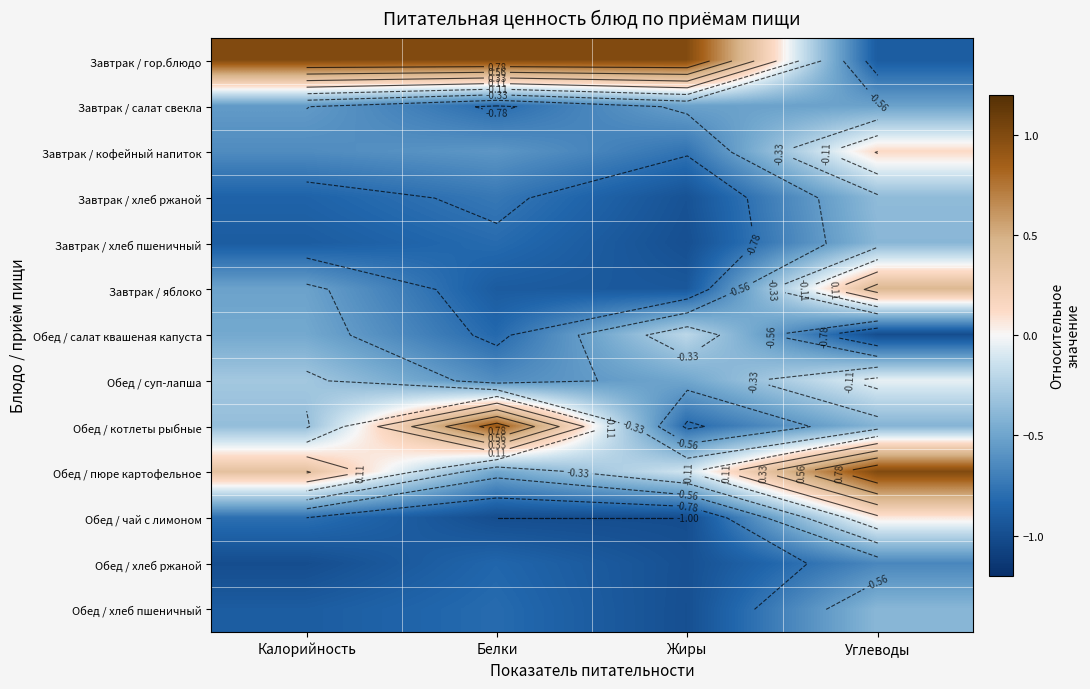

True or false: Обед / пюре картофельное has a value of 1.0 at Углеводы.

True